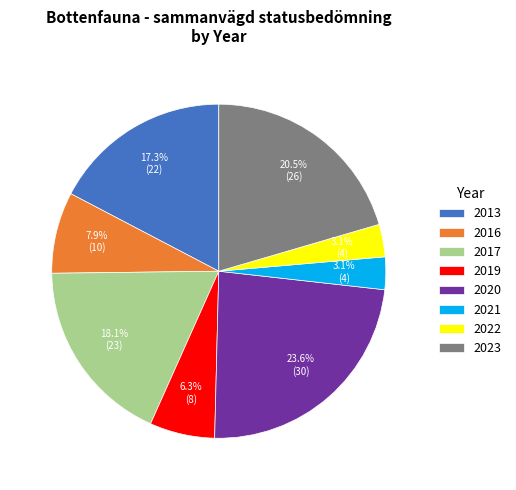

Approximately how many times larger is the value at 2022 compared to 2020?

0.1